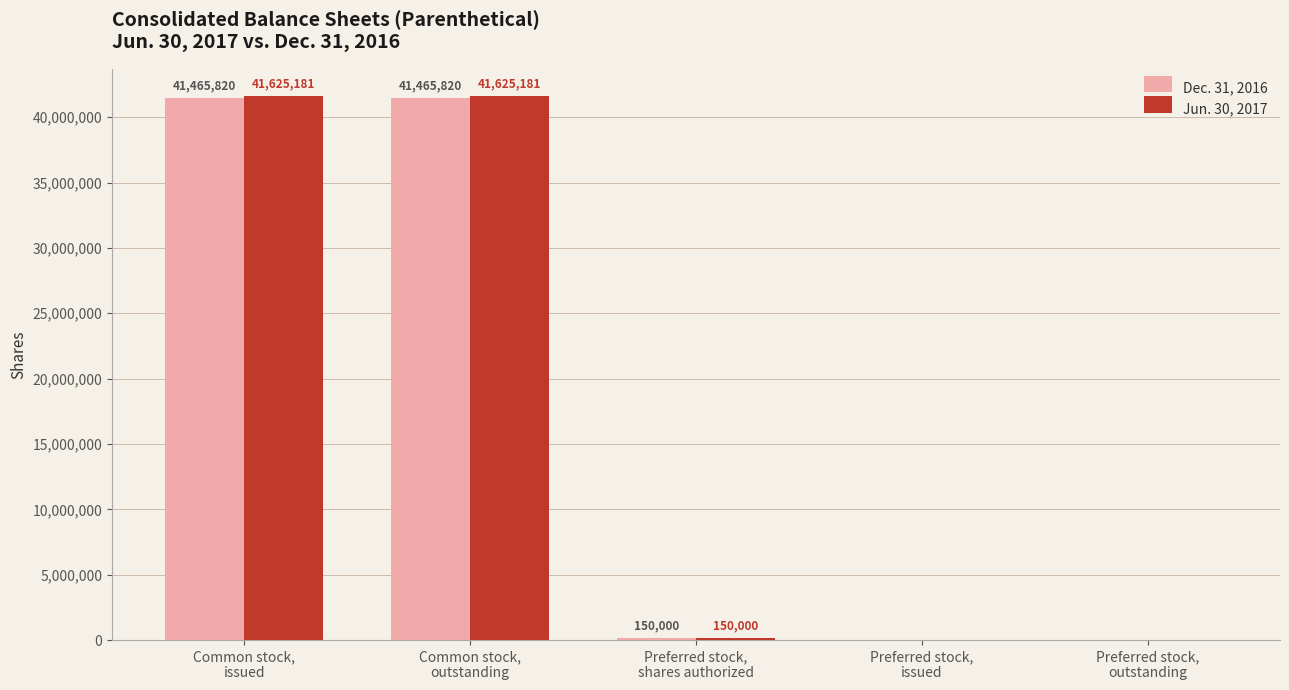

Are the bars grouped side by side (vs. stacked)?

Yes